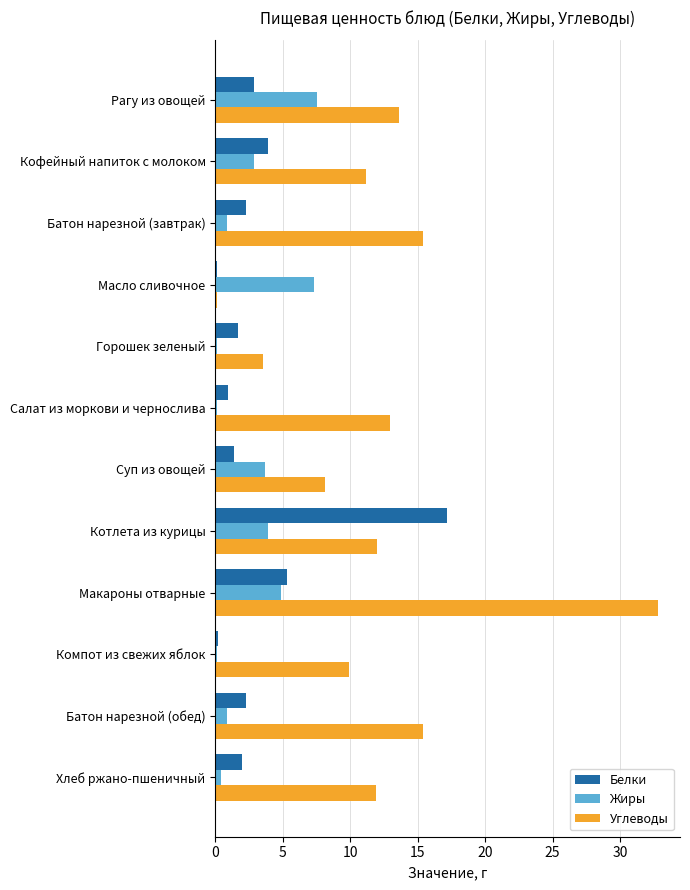

Which series changed the most between Горошек зеленый and Котлета из курицы?

Белки